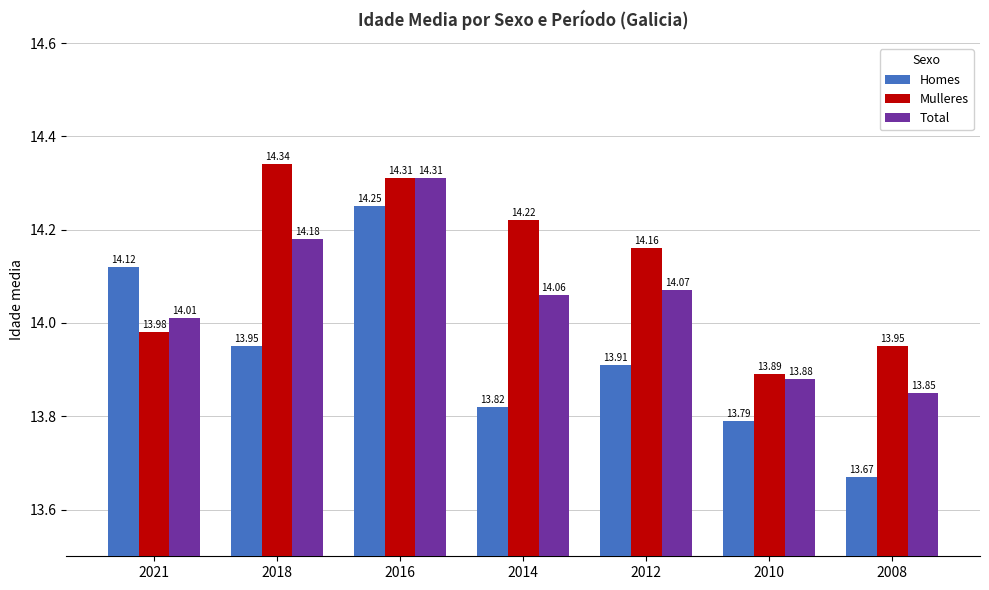

What is the smallest value displayed?

13.7